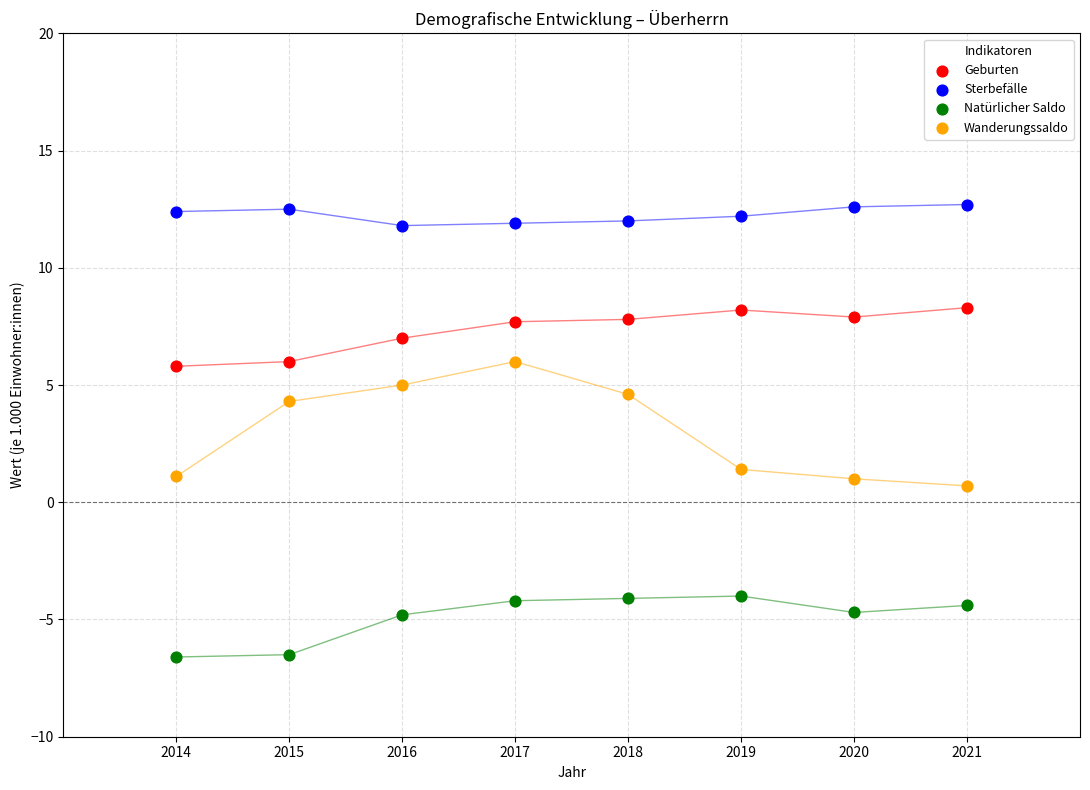

Which series has the widest spread of Y values?

Wanderungssaldo